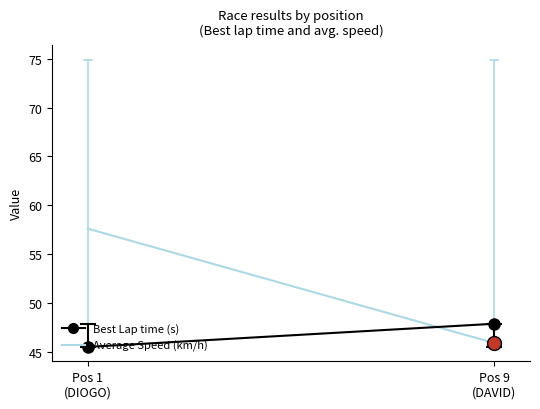

What is the change in value from Pos 1
(DIOGO) to Pos 9
(DAVID)?

-11.7